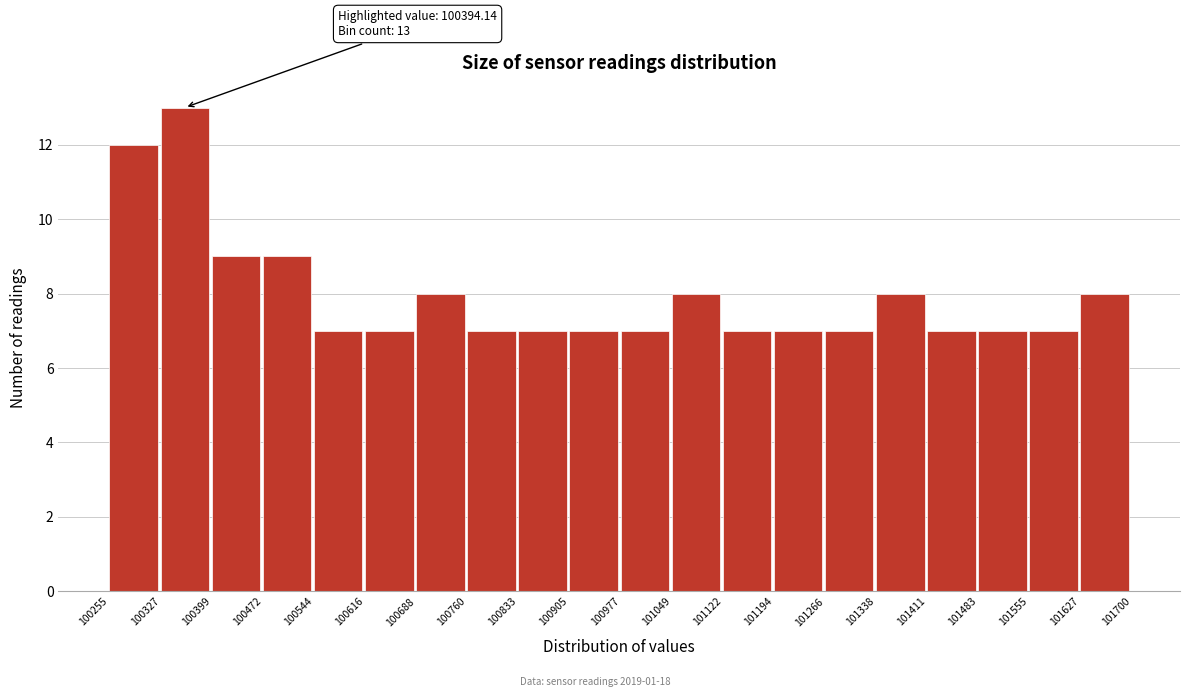

Over which range of the x-axis is the bar tallest?

100327 to 100399